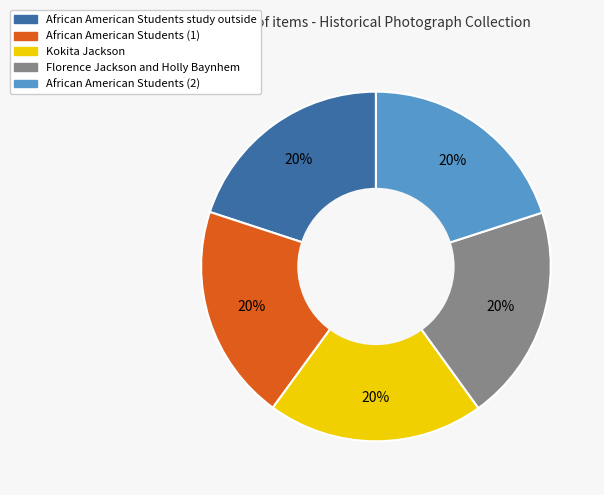

Does Kokita Jackson represent more than half of the total?

No